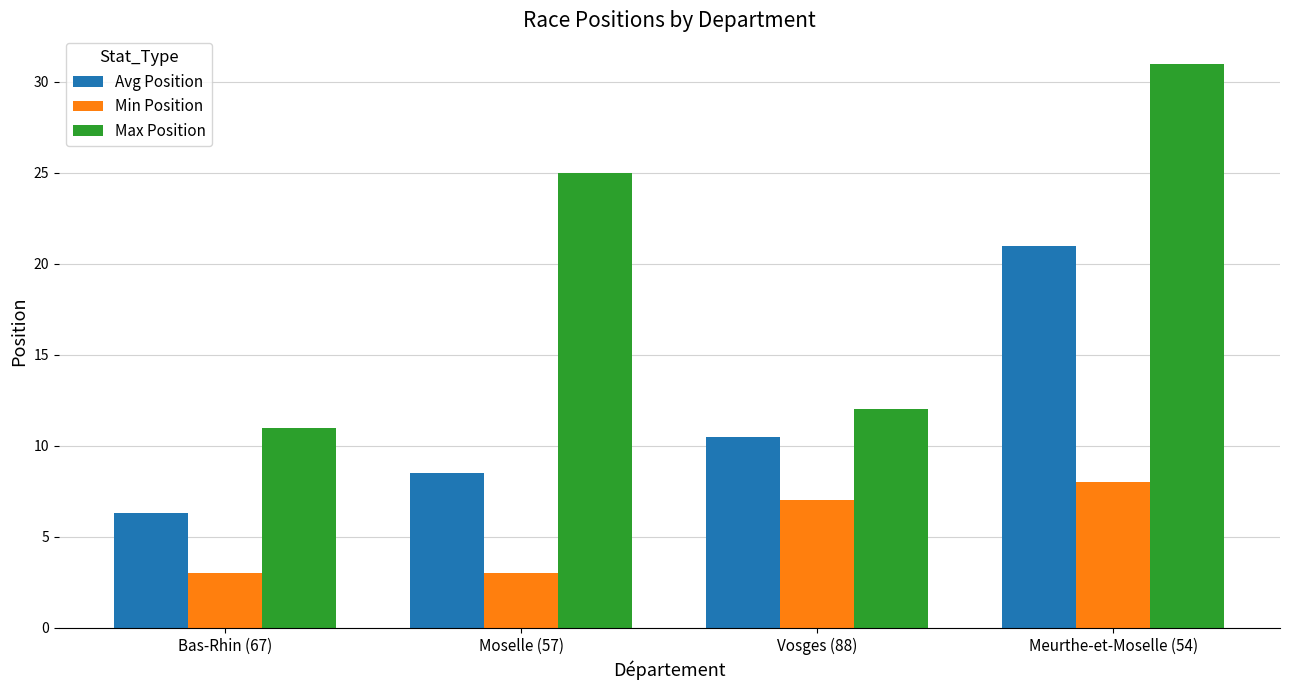

Reading left to right, what are all the values shown in this chart?

Avg Position: Bas-Rhin (67)=6.3	Moselle (57)=8.5	Vosges (88)=10.5	Meurthe-et-Moselle (54)=21.0
Min Position: Bas-Rhin (67)=3.0	Moselle (57)=3.0	Vosges (88)=7.0	Meurthe-et-Moselle (54)=8.0
Max Position: Bas-Rhin (67)=11.0	Moselle (57)=25.0	Vosges (88)=12.0	Meurthe-et-Moselle (54)=31.0